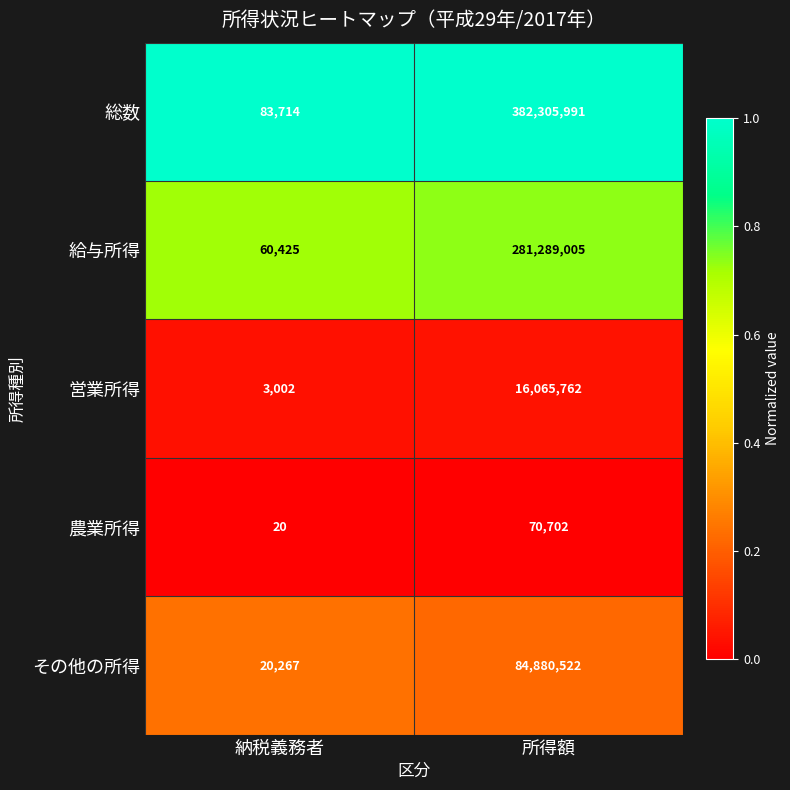

What is the total value across all series at 所得額?

764611982